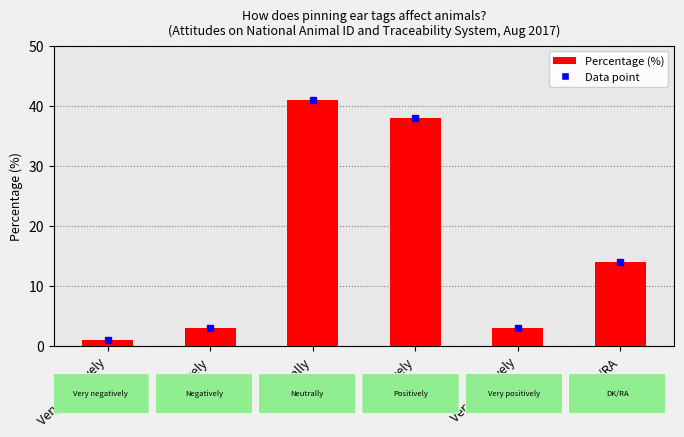

What is the sum of the values at Positively and Very positively?

41